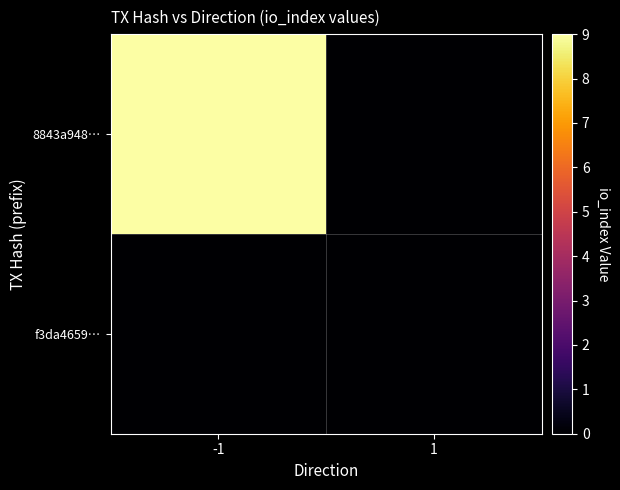

At -1, list the series in order from largest to smallest.

8843a948…, f3da4659…